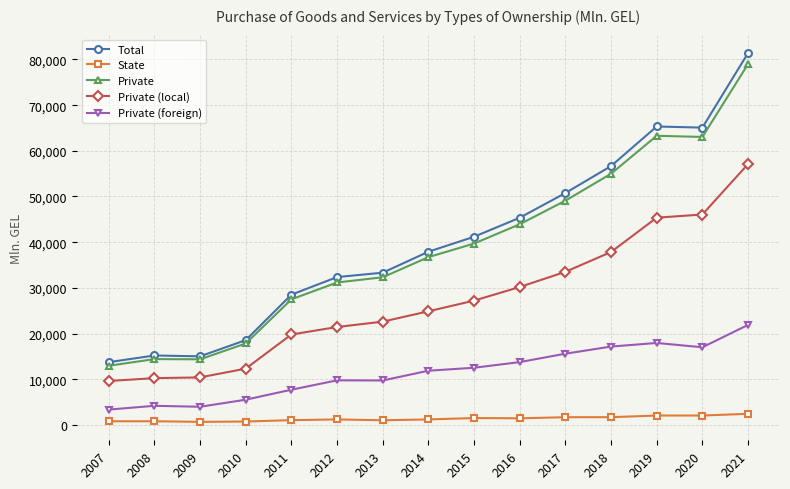

True or false: Private (foreign) and Private intersect in this chart.

False